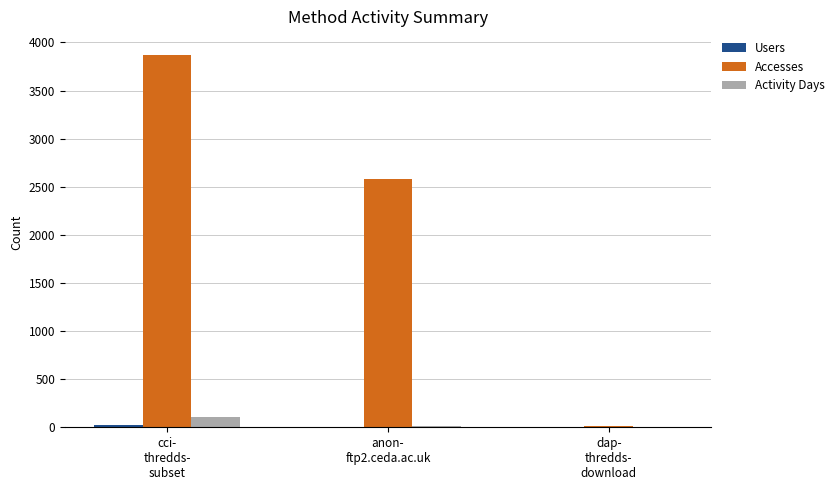

Where is Accesses nearest to the value 1937?

anon-
ftp2.ceda.ac.uk